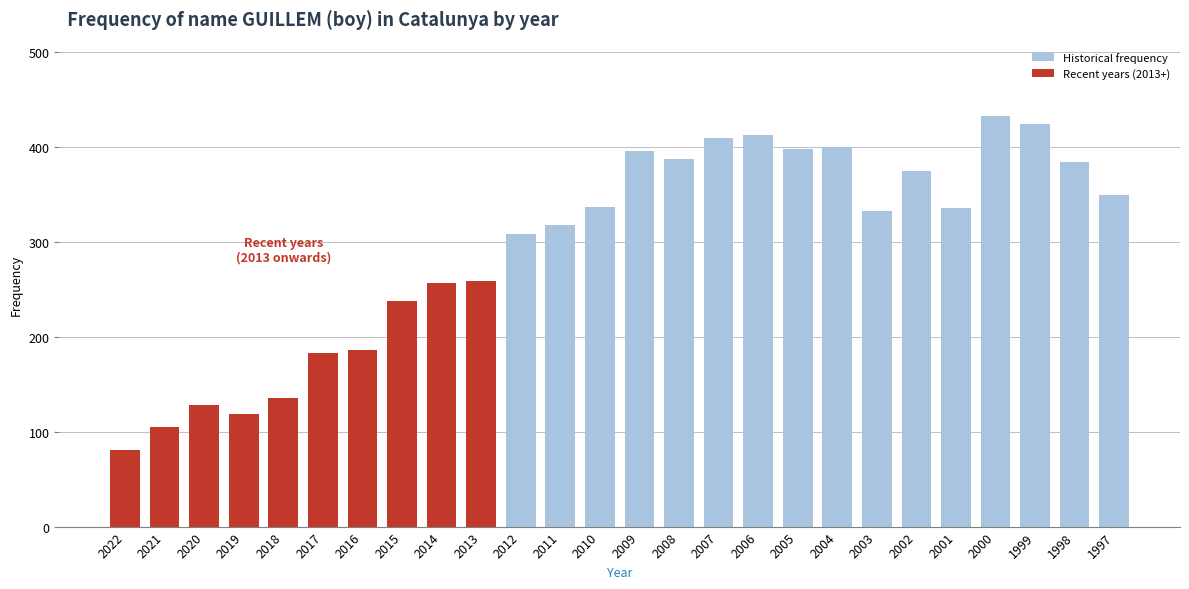

What is the difference between the maximum and second lowest values?

328